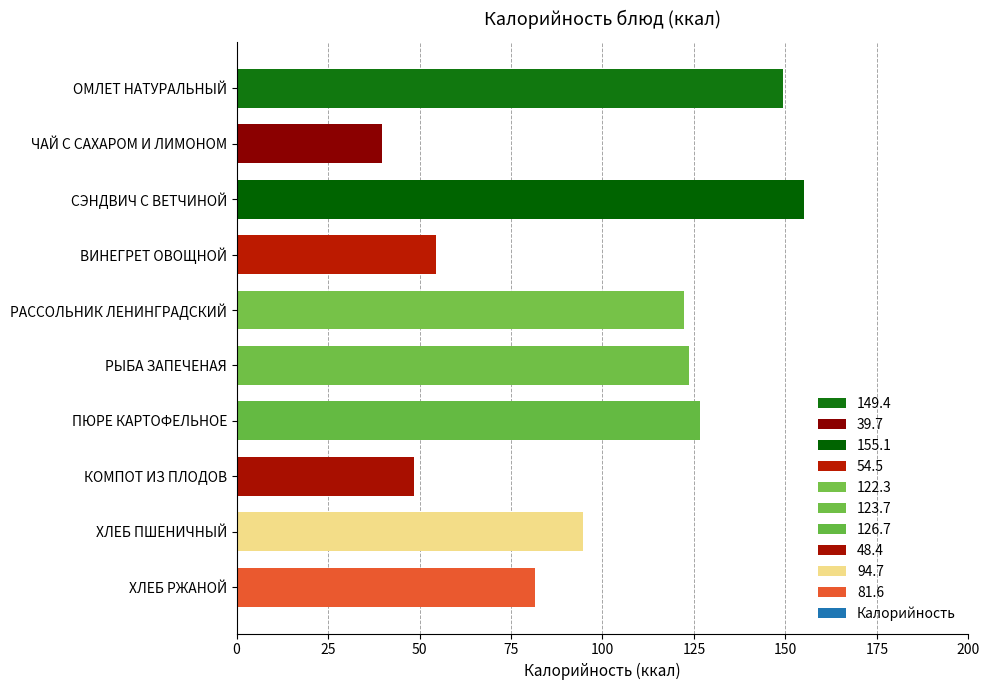

What is the label of the 9th bar from the bottom?

ЧАЙ С САХАРОМ И ЛИМОНОМ